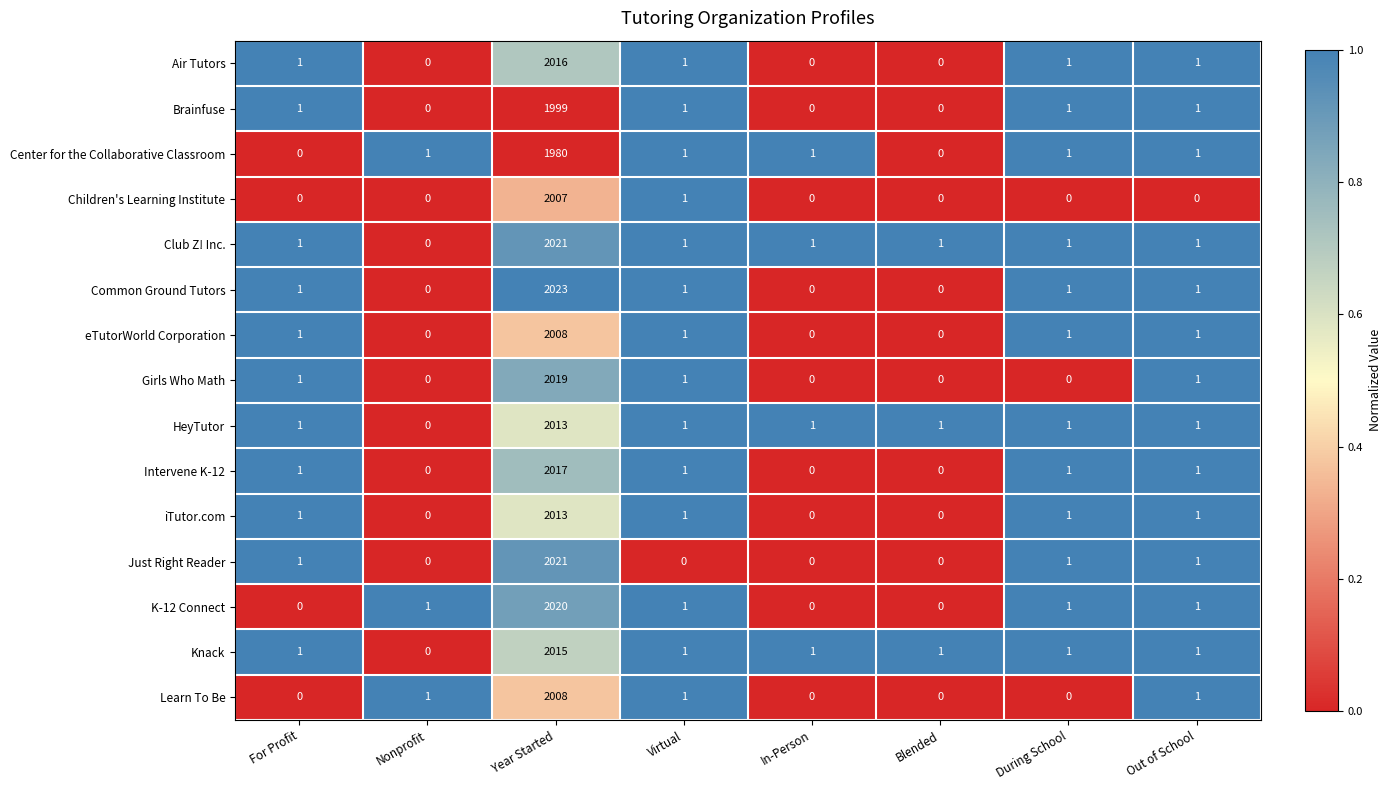

Is it true that Knack equals 1 at During School?

True